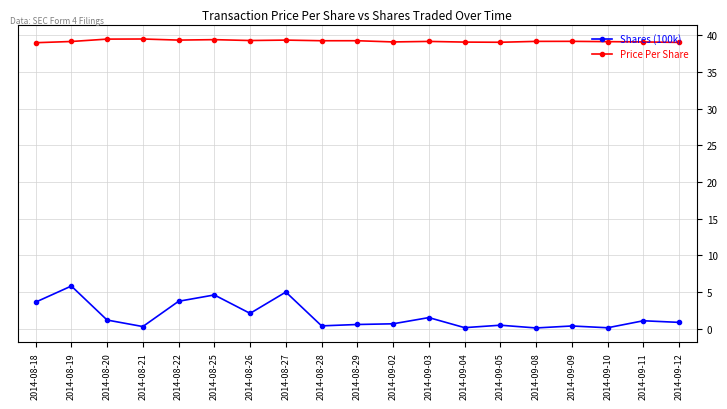

What is the spread (max minus min) of values at 2014-08-28?

38.9